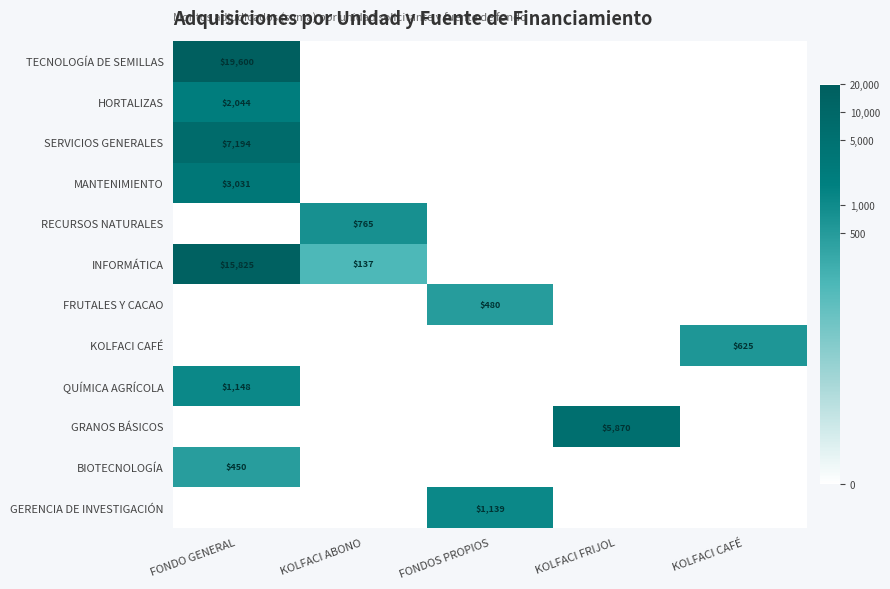

The value of TECNOLOGÍA DE SEMILLAS at KOLFACI FRIJOL is 0.0. True or false?

True